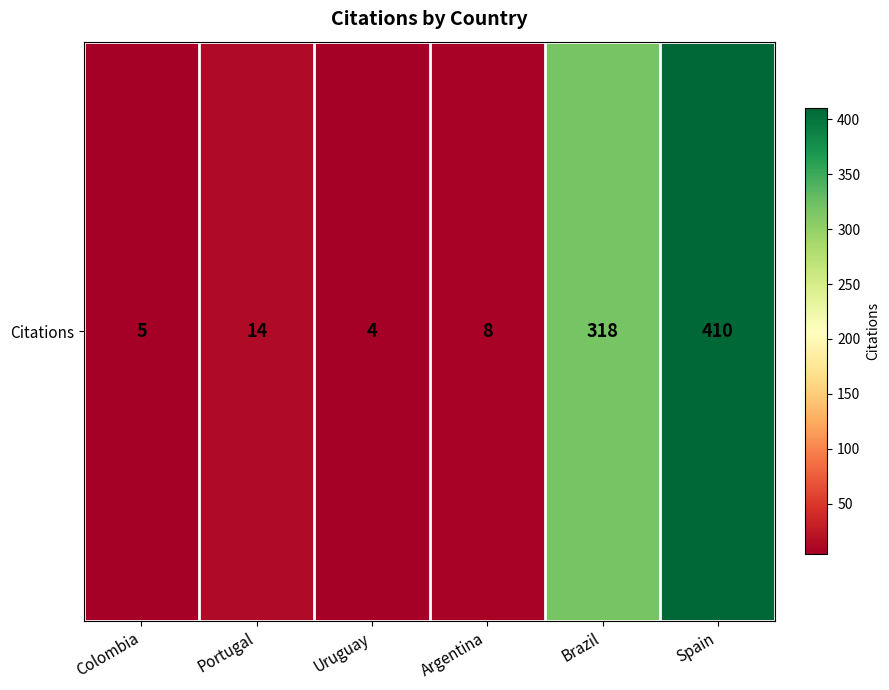

What is the average value?

126